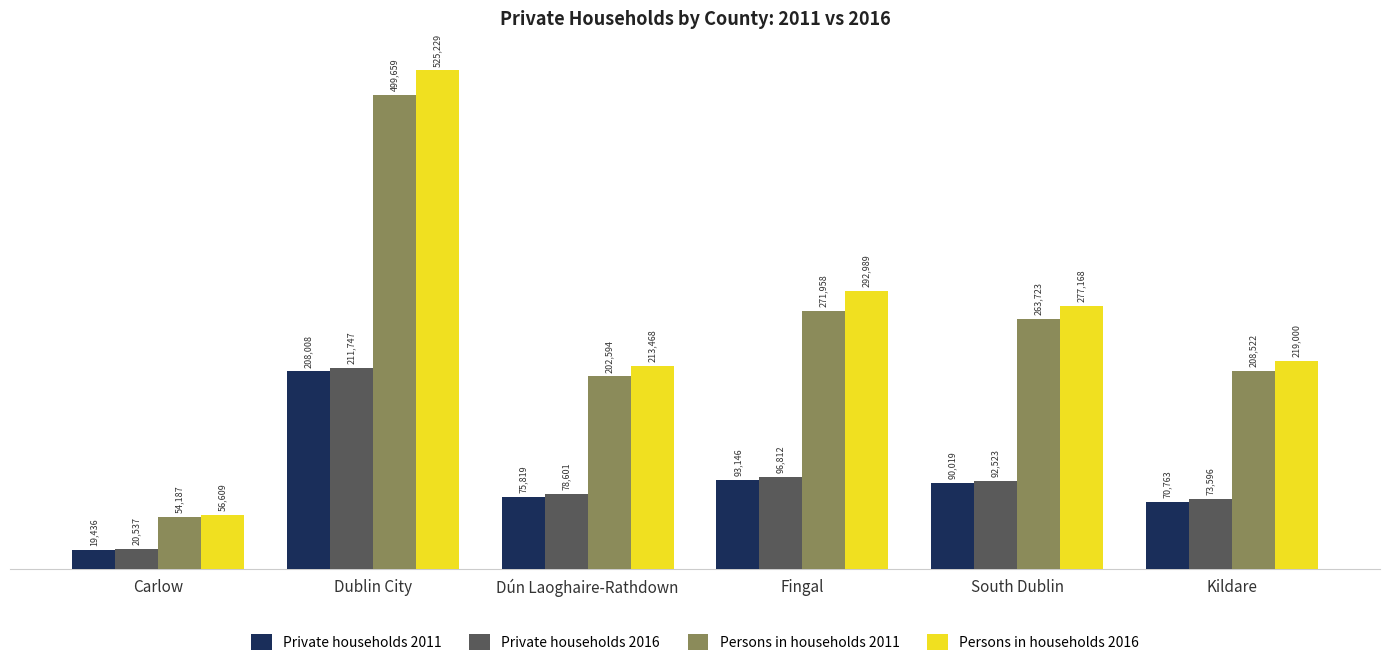

What is the total value across all series at Fingal?

754905